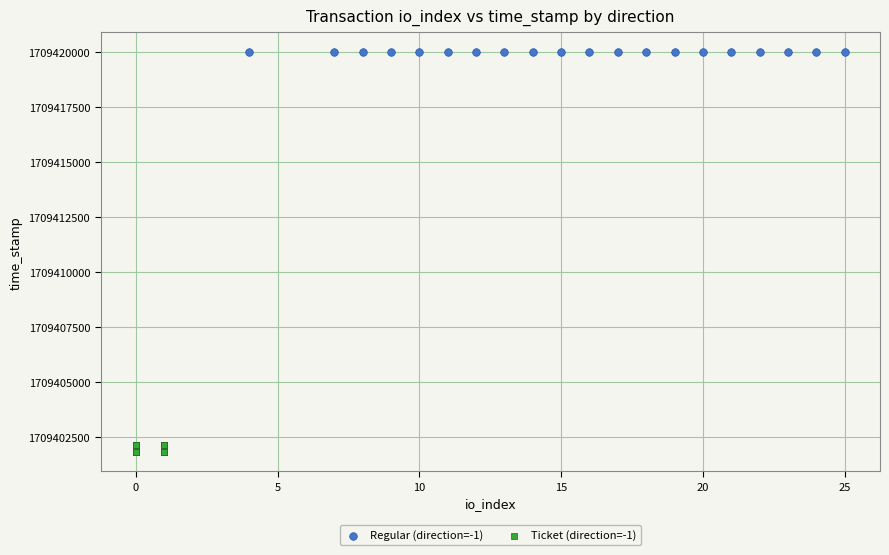

Which series reaches the maximum Y coordinate?

Regular (direction=-1)